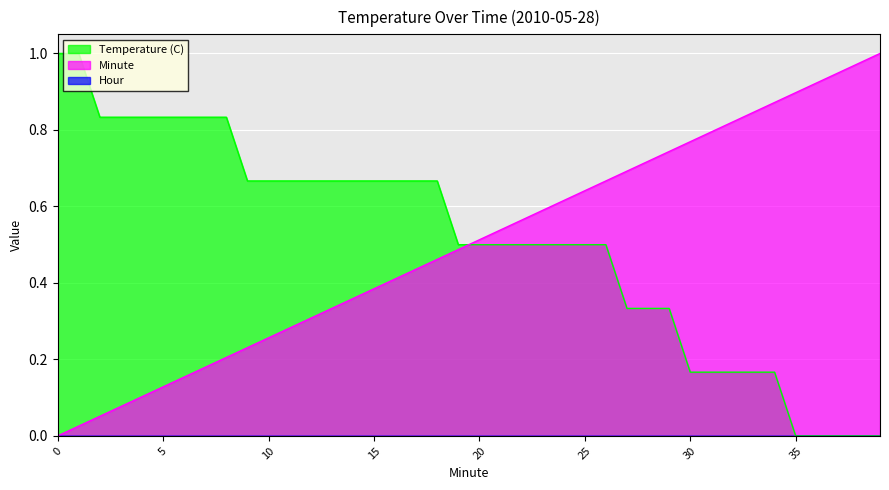

Between 2 and 13, which series saw the biggest shift?

Minute